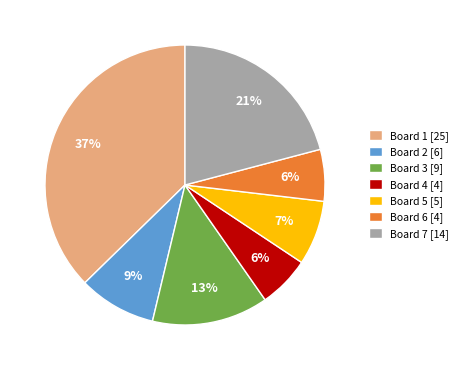

What is the ratio of the value at Board 7 [14] to the value at Board 3 [9]?

1.6